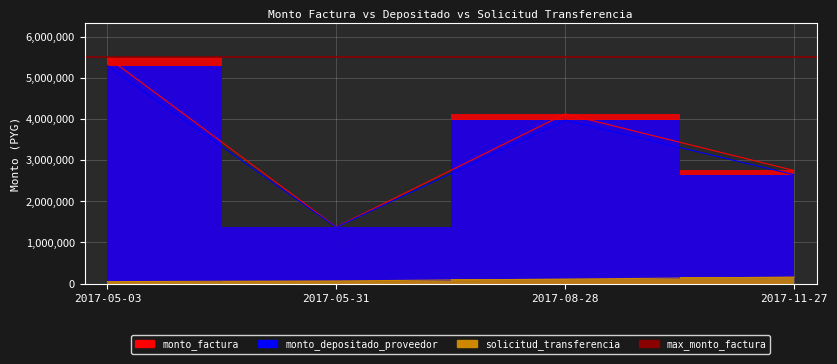

What is the value of the monto_factura point at the 4th from the left?

2750000